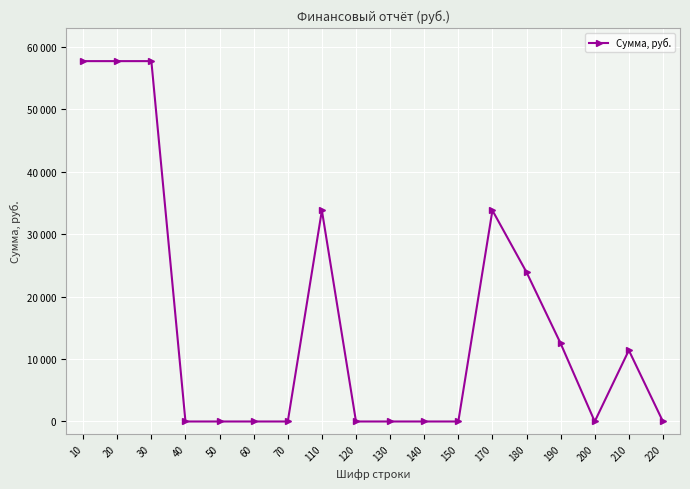

What value does the data have at 190, to the nearest 100?

12500